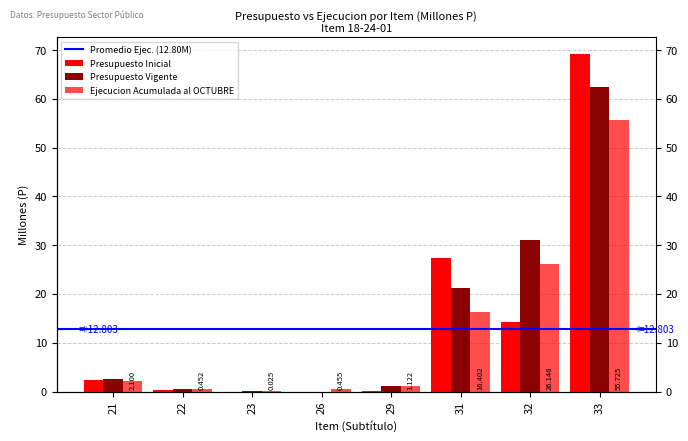

At 21, list the series in order from smallest to largest.

Ejecucion Acumulada al OCTUBRE, Presupuesto Inicial, Presupuesto Vigente